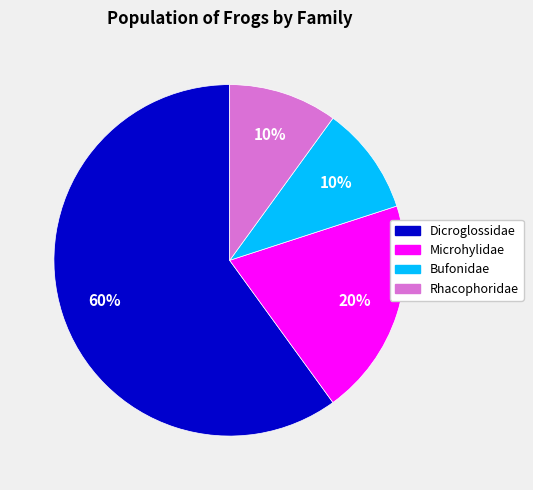

To the nearest percent, what portion does Rhacophoridae represent?

10%